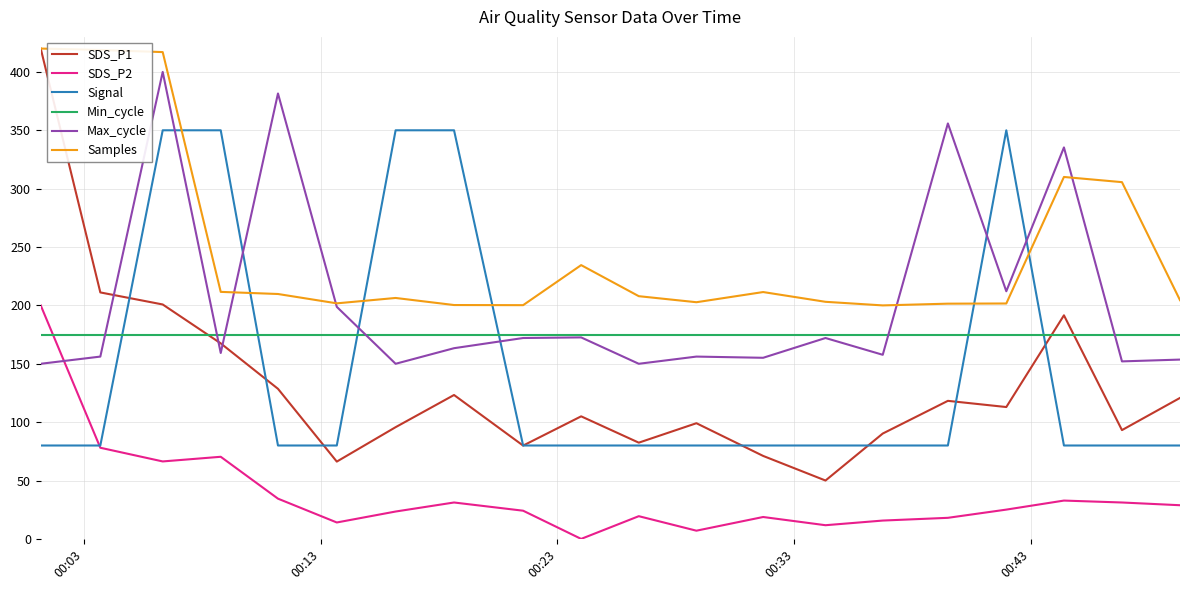

After their last crossing, which series has the higher values: SDS_P2 or Min_cycle?

Min_cycle